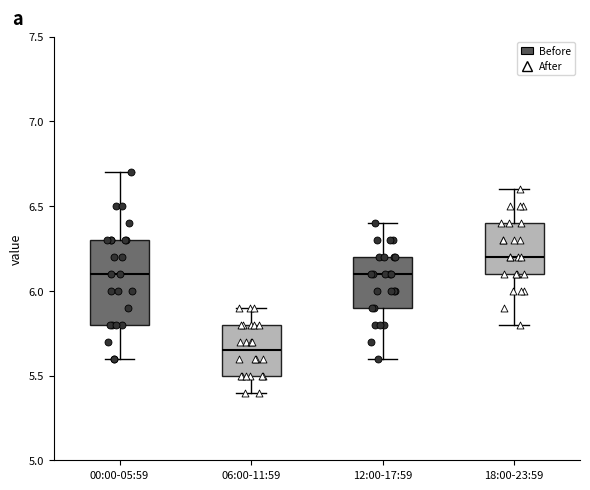

Where does the lower whisker of the box for 18:00-23:59 end on the y-axis? The values are not printed on the chart, so give them approximately, as read against the axis.

5.80